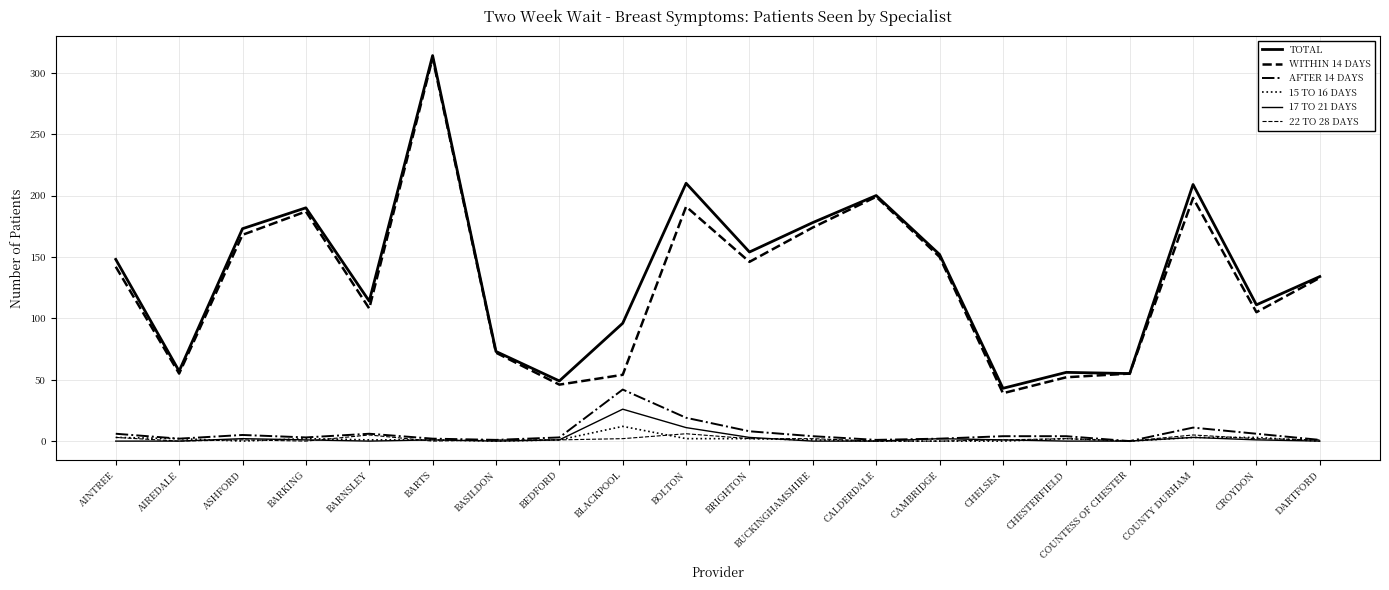

Is this an area chart (filled region under the line)?

No